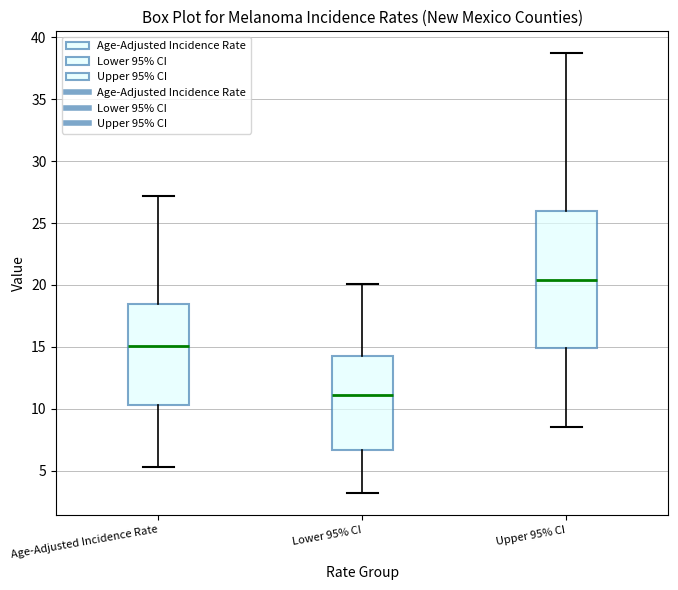

Reading left to right, transcribe this box plot: for each box, give where its median line is, the range the box spans, and where its two whiskers end, as read against the y-axis. The values are not printed on the chart, so give them approximately, as read against the axis.

Age-Adjusted Incidence Rate: median 15.0, box 10.5 to 18.5, whiskers 5.5 to 27.0
Lower 95% CI: median 11.0, box 6.5 to 14.5, whiskers 3.0 to 20.0
Upper 95% CI: median 20.5, box 15.0 to 26.0, whiskers 8.5 to 38.5